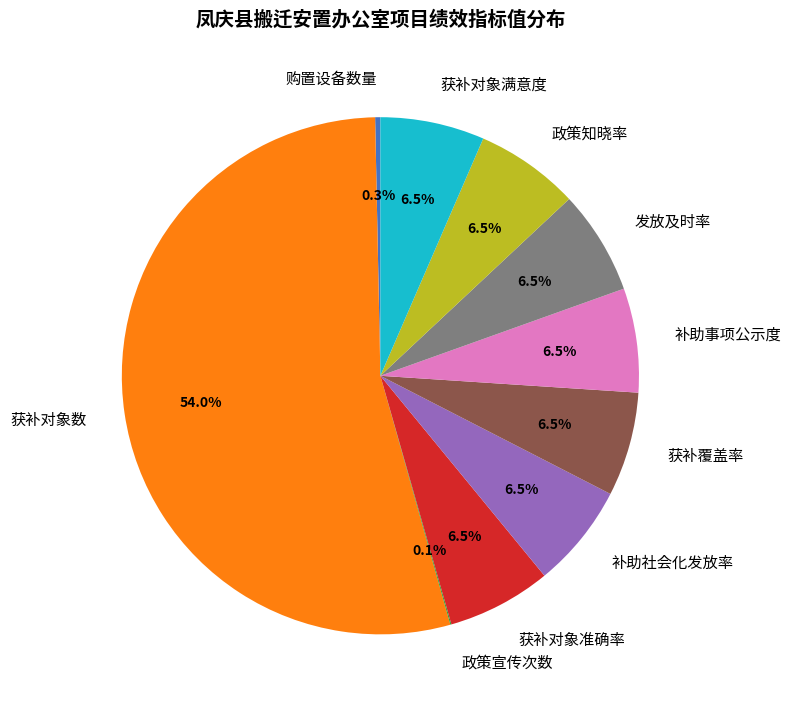

How much of the chart is everything except 补助社会化发放率?

93.5%